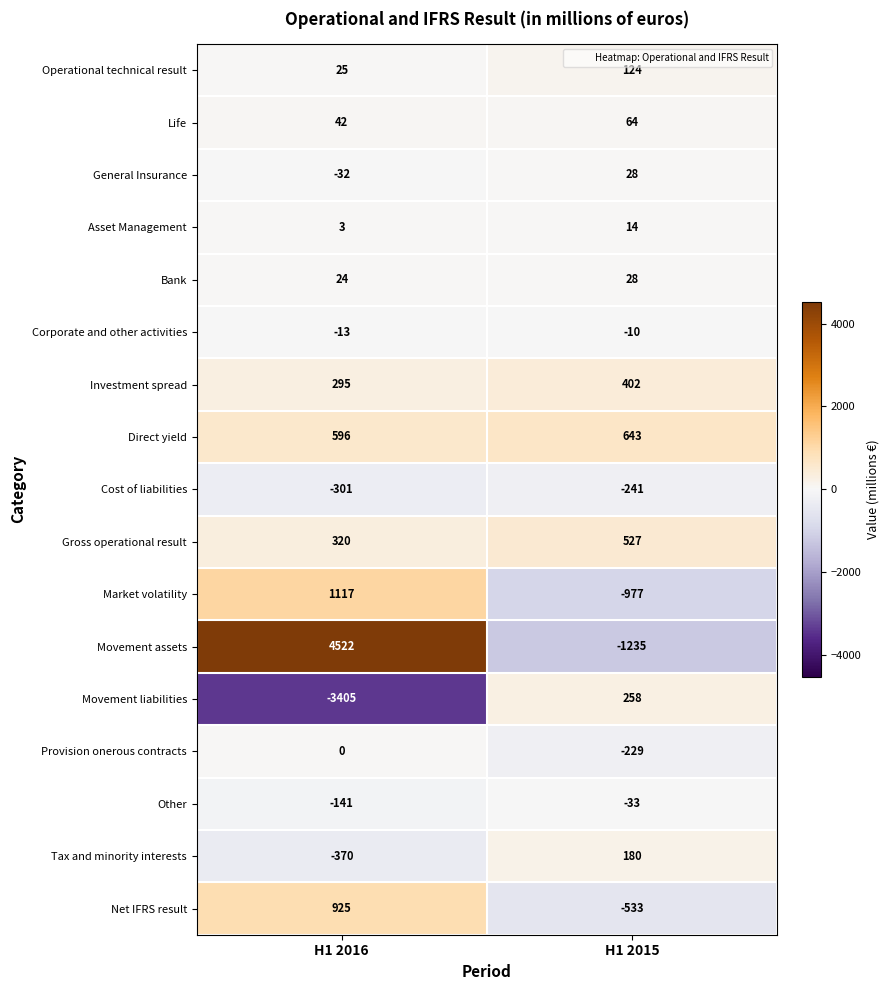

What is the total value across all series at H1 2016?

3607